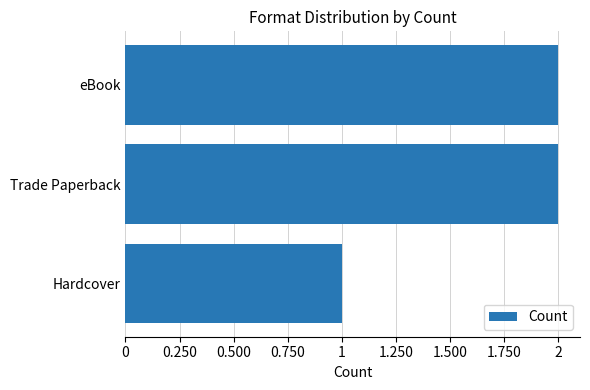

What is the change in value from Hardcover to Trade Paperback?

+1